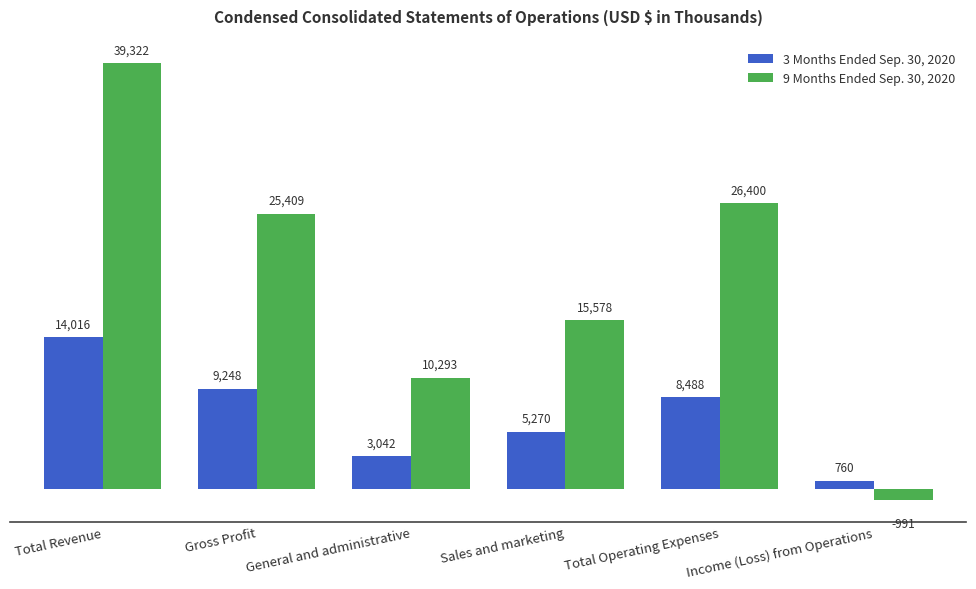

True or false: 3 Months Ended Sep. 30, 2020 has a value of 4772 at Total Revenue.

False